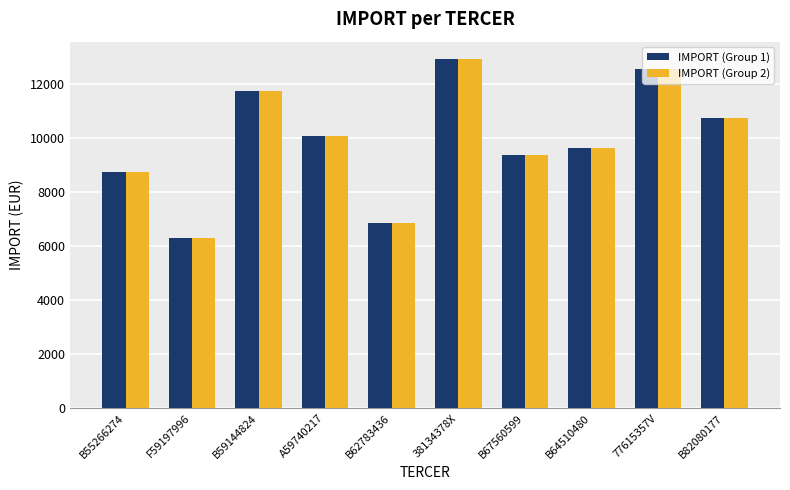

True or false: IMPORT (Group 2) has a value of 4369.3 at B62783436.

False